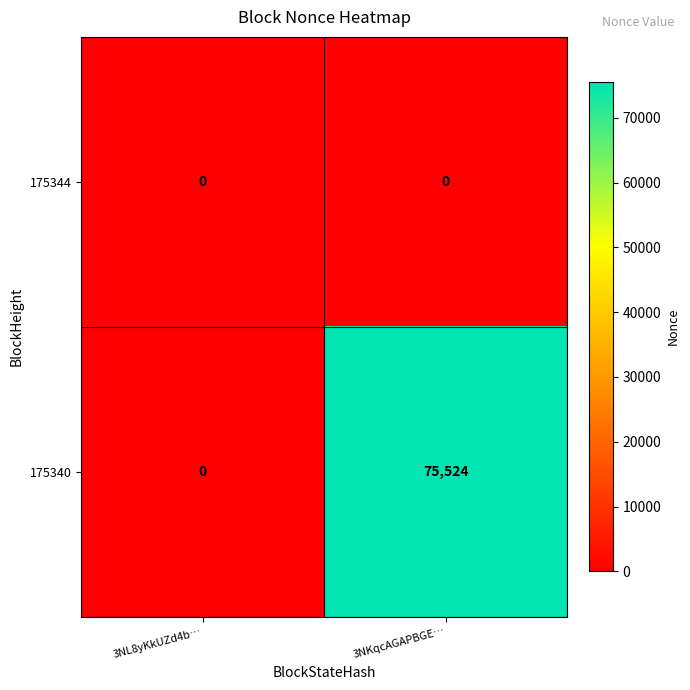

Reading left to right, extract all data points from this chart.

175344: 3NL8yKkUZd4b…=0	3NKqcAGAPBGE…=0
175340: 3NL8yKkUZd4b…=0	3NKqcAGAPBGE…=75524